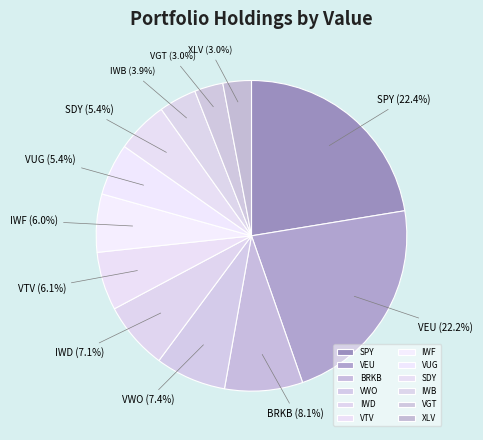

To the nearest percent, what is the difference between the largest and smallest slice percentages?

19%